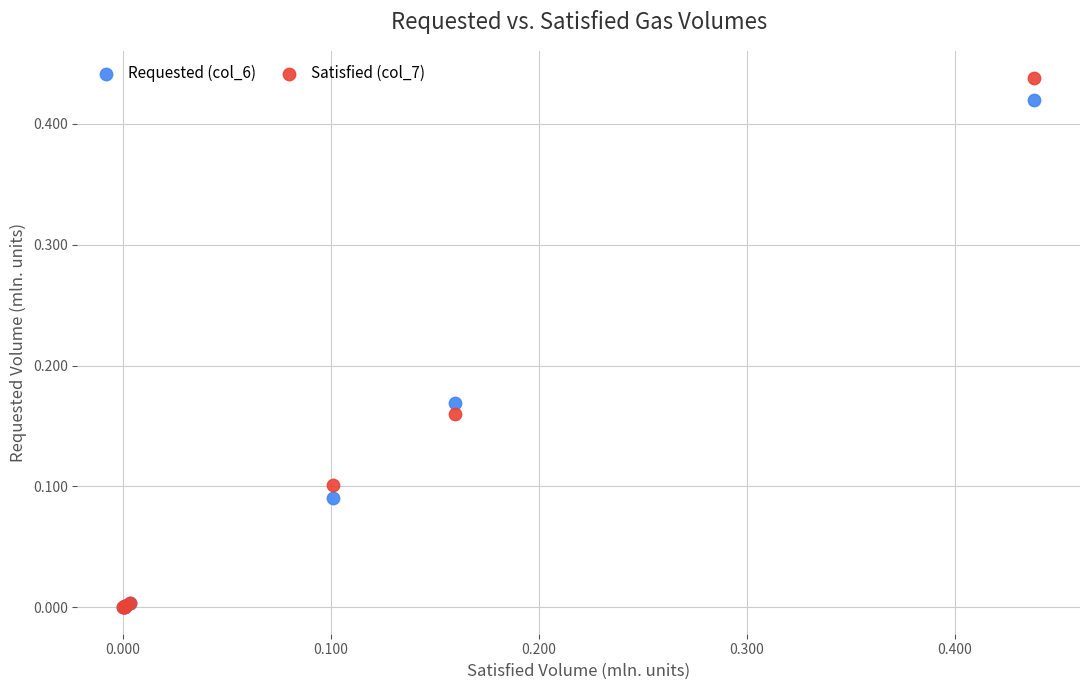

Which series has the widest spread of Y values?

Satisfied (col_7)